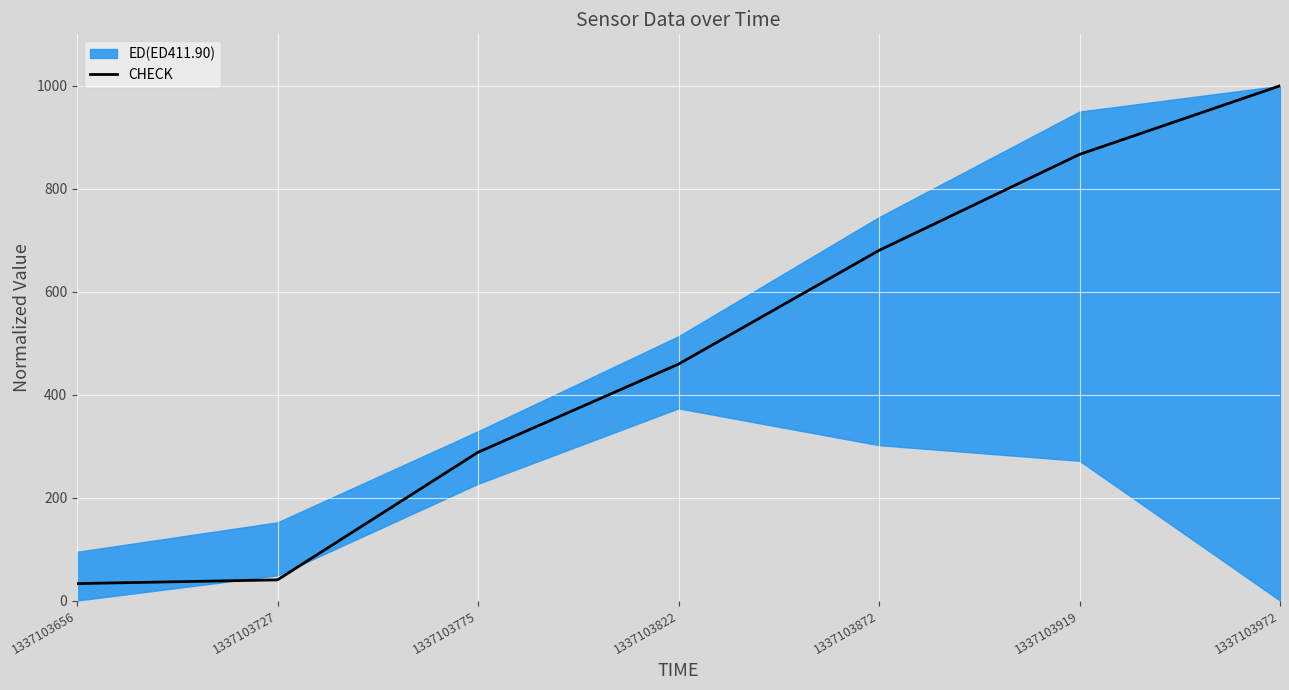

What is the value of the 2nd point from the left?

40.2